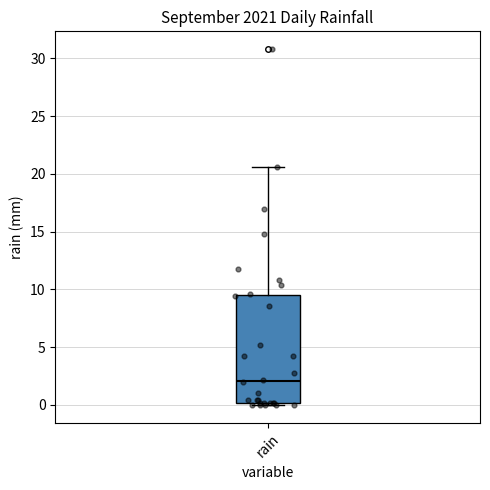

Read this box plot against the y-axis: the position of the median line, the range covered by the box, and the ends of both whiskers. The values are not printed on the chart, so give them approximately, as read against the axis.

median 2.0, box 0.0 to 9.5, whiskers 0.0 (just below the box's lower edge) to 20.5